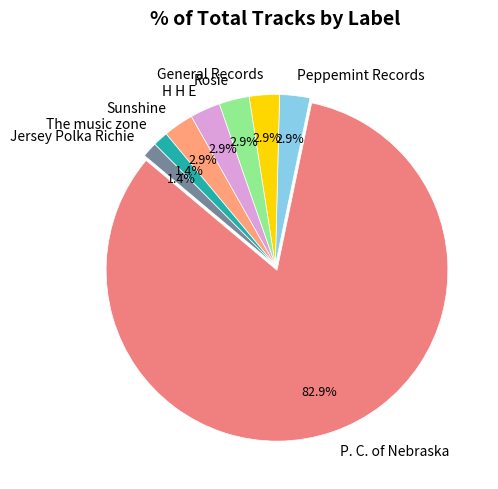

To the nearest percent, what is the difference between the largest and smallest slice percentages?

81%